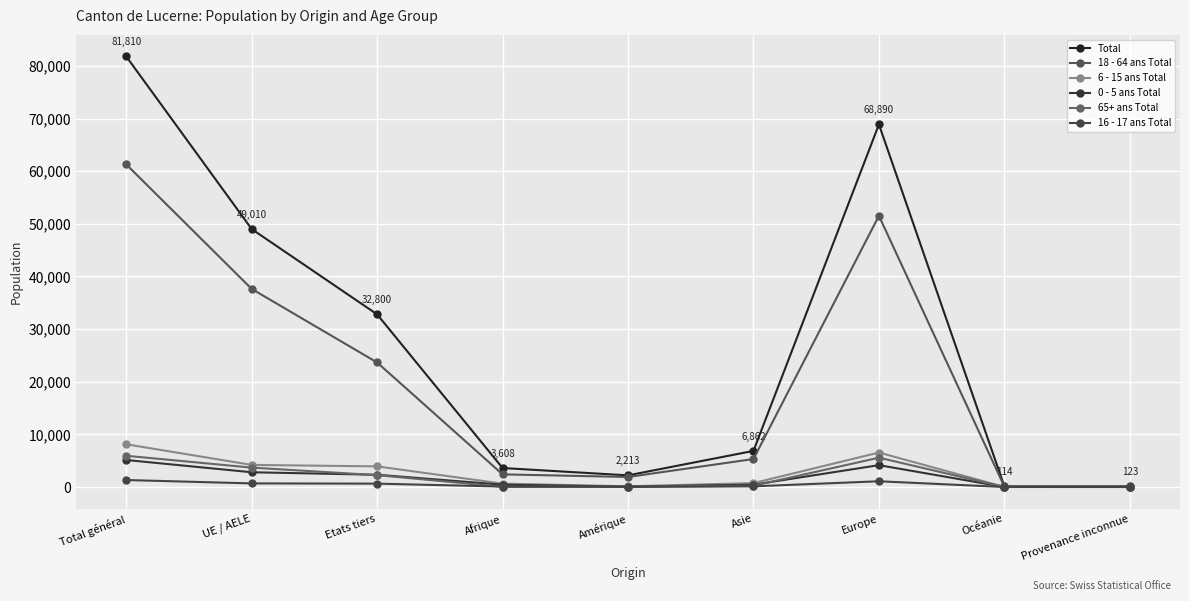

Is it true that Total equals 25308 at UE / AELE?

False